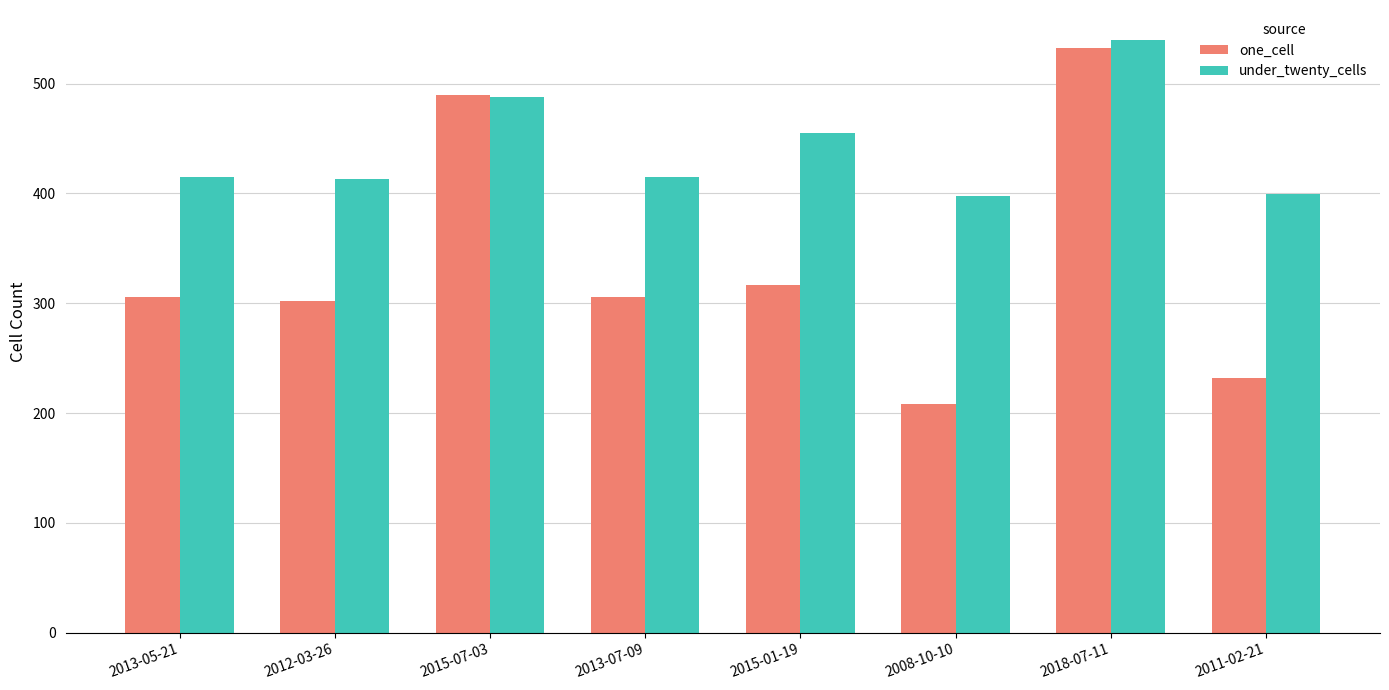

Is the value of under_twenty_cells at 2008-10-10 greater than the value of one_cell at 2013-05-21?

Yes